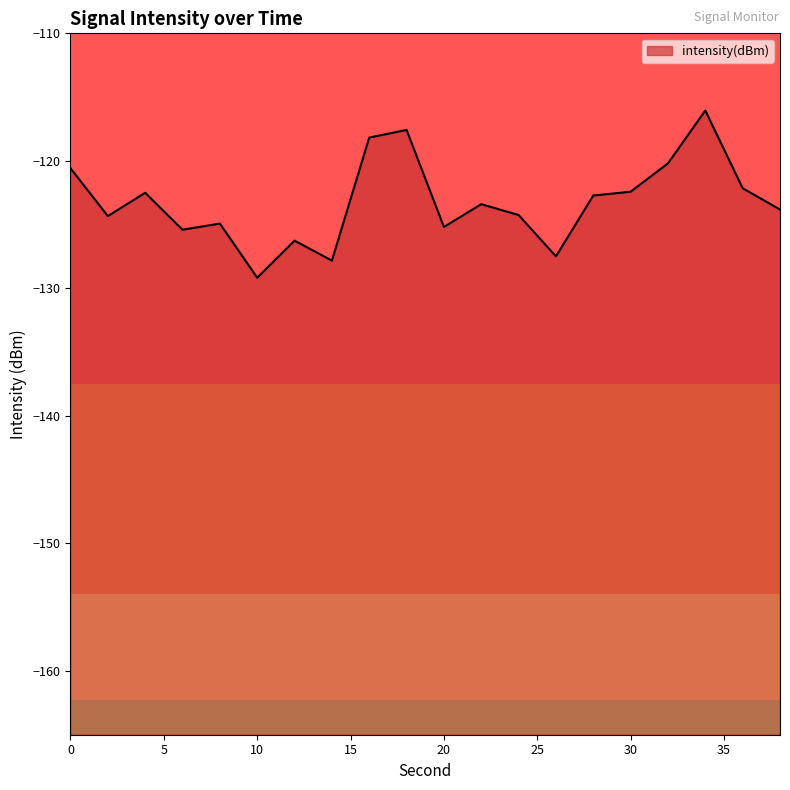

What is the difference between the values at 22 and 28?

0.7